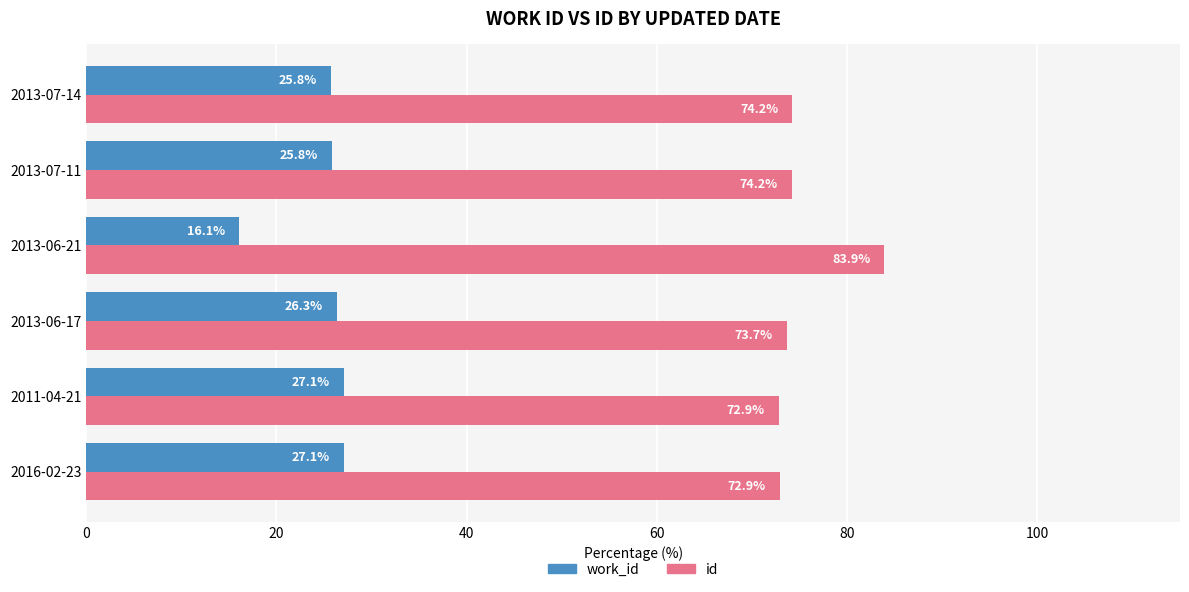

List the series in order of their peak value, lowest first.

work_id, id